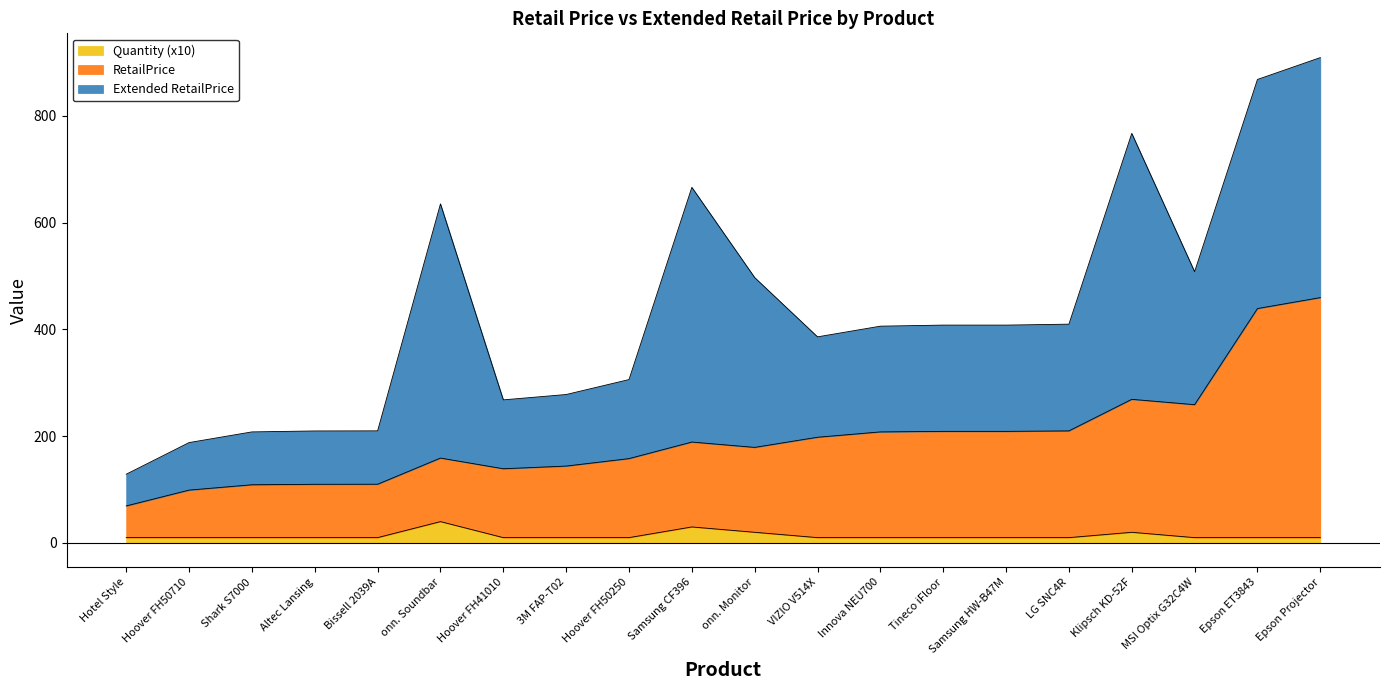

What is the label of the 19th point from the right?

Hoover FH50710